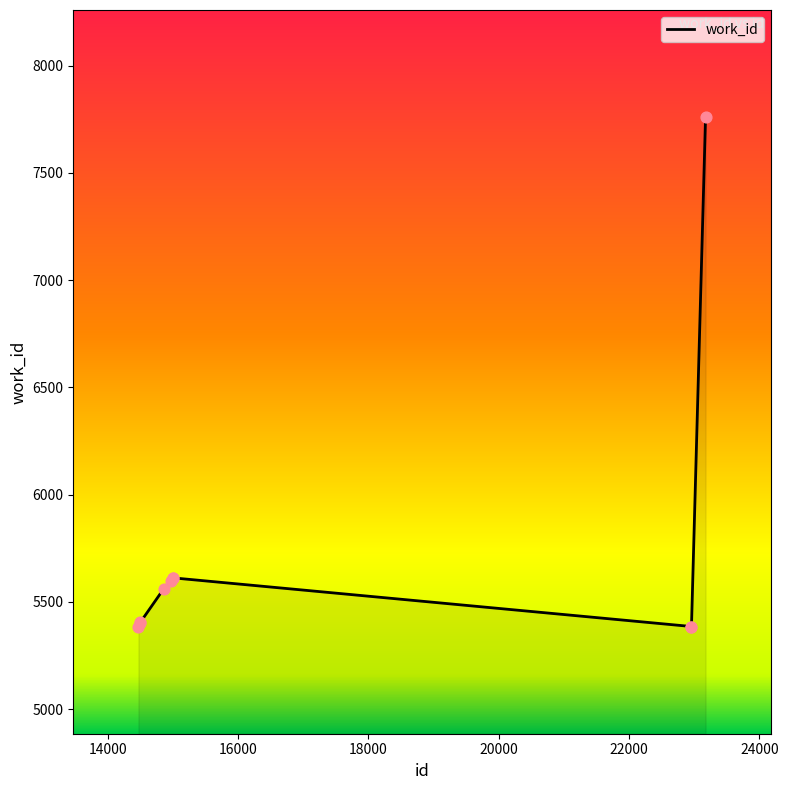

What is the maximum value shown in the chart?

7760